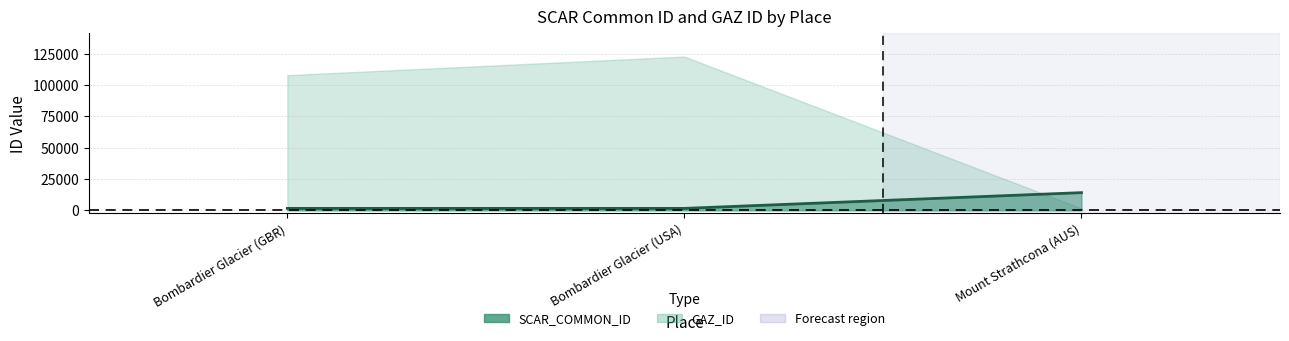

True or false: the data shows 1554 at Bombardier Glacier (USA).

True